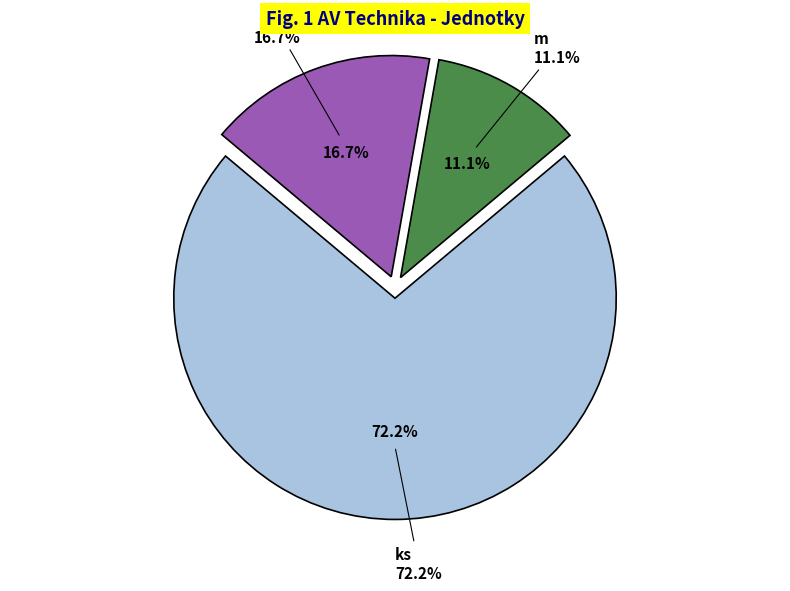

Does any single category account for the majority?

Yes